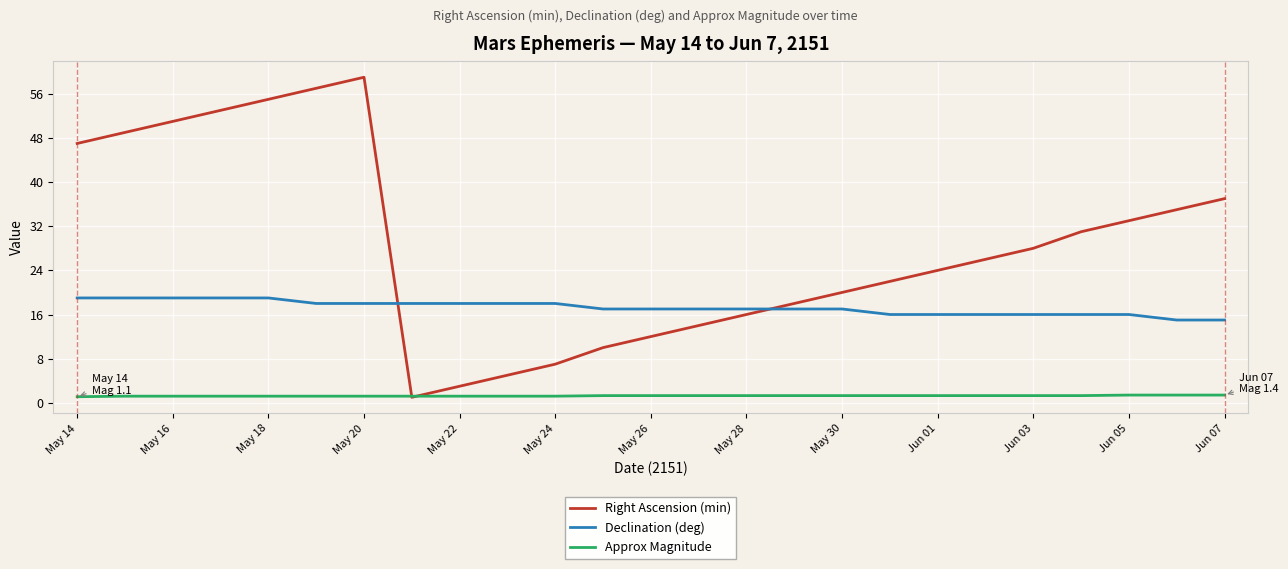

Which series has the largest total across all categories?

Right Ascension (min)